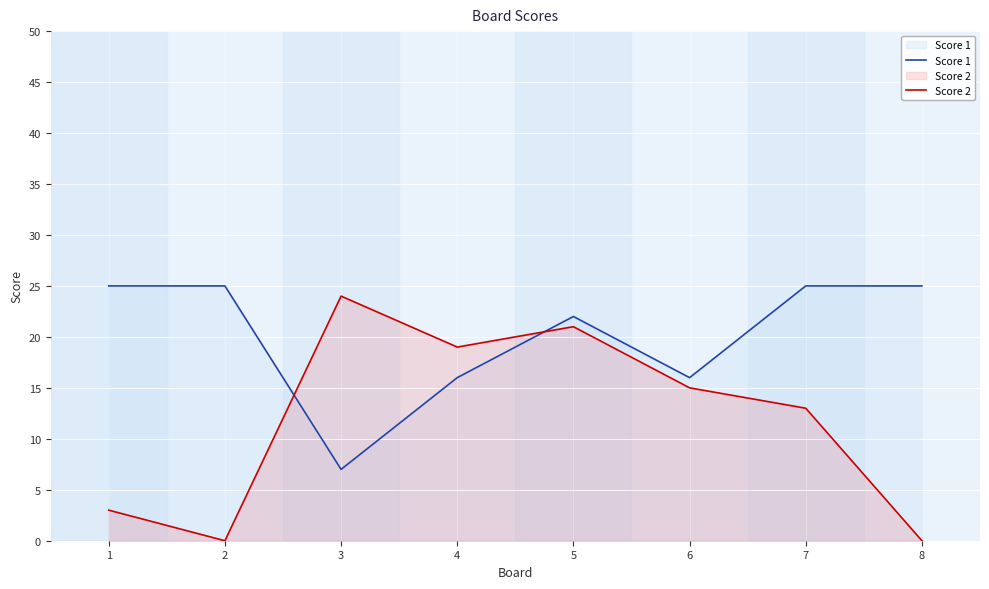

Between 7 and 8, which series saw the biggest shift?

Score 2